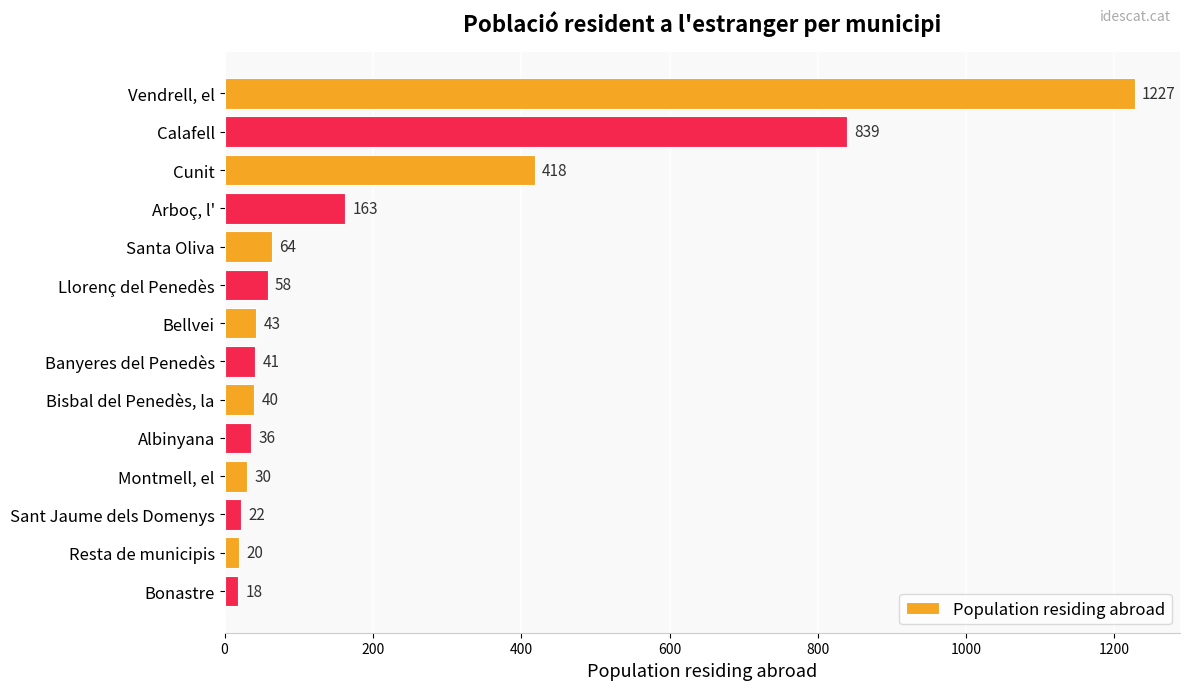

The chart shows a value of 36 at Albinyana. True or false?

True